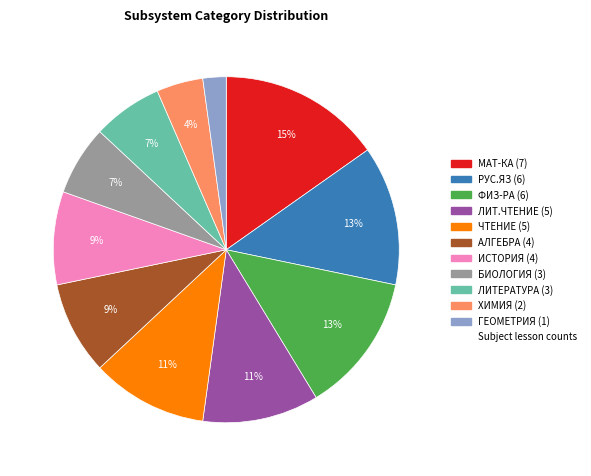

To the nearest percent, what is the average slice percentage?

9%